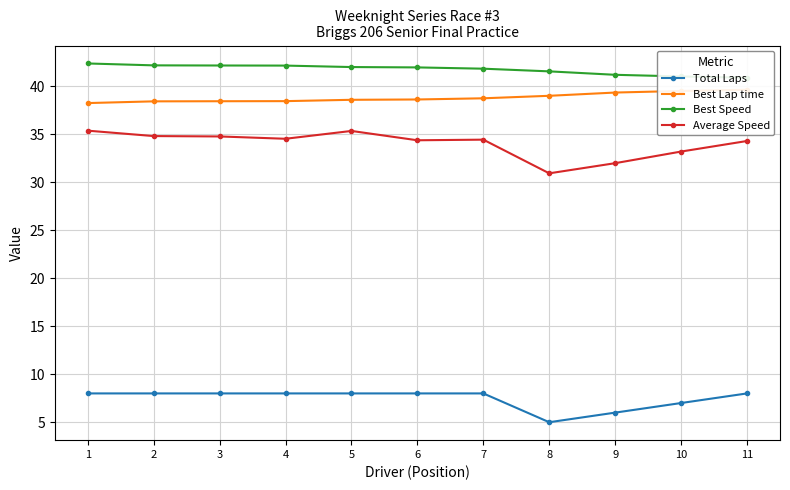

Which category has the lowest value in the Best Speed series?

11